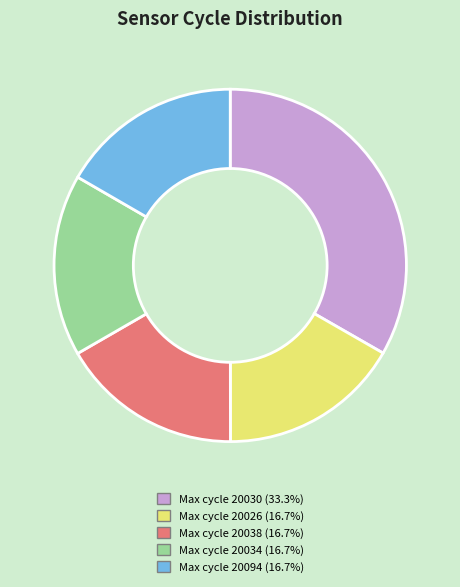

Is there a majority slice in this chart?

No